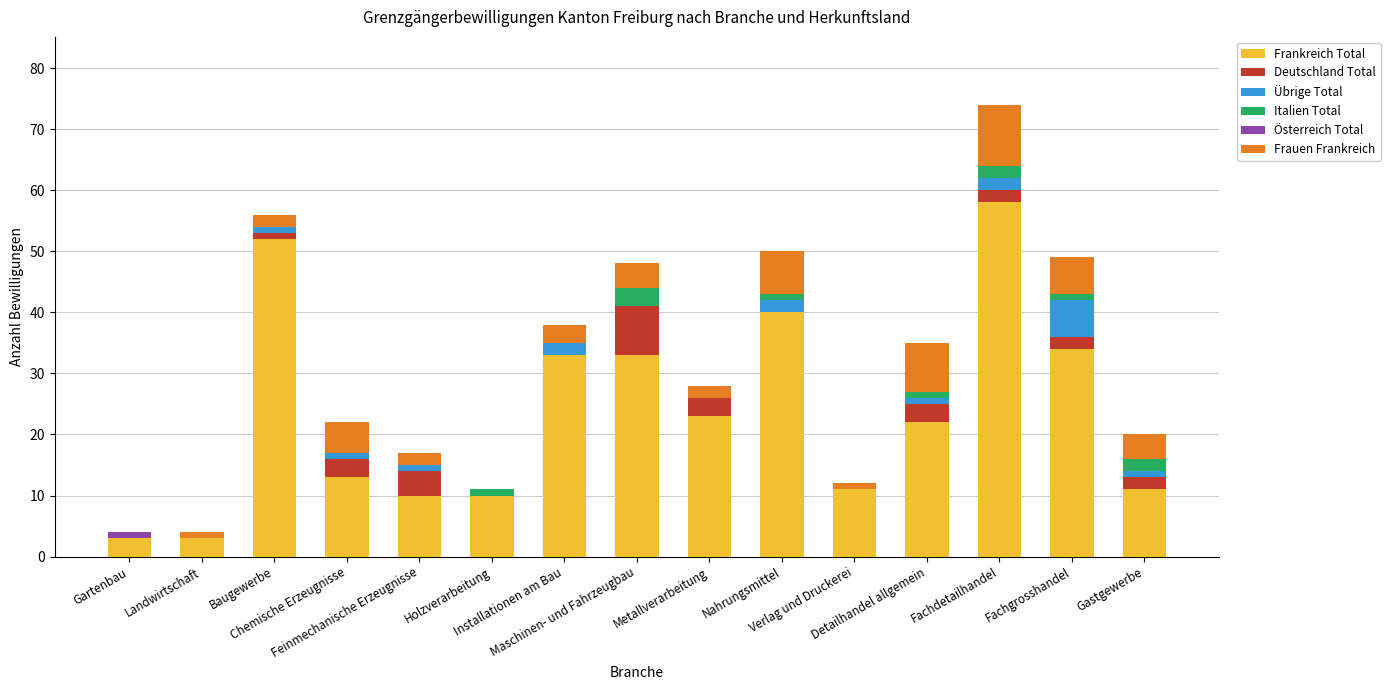

How many data points does each series have?

15